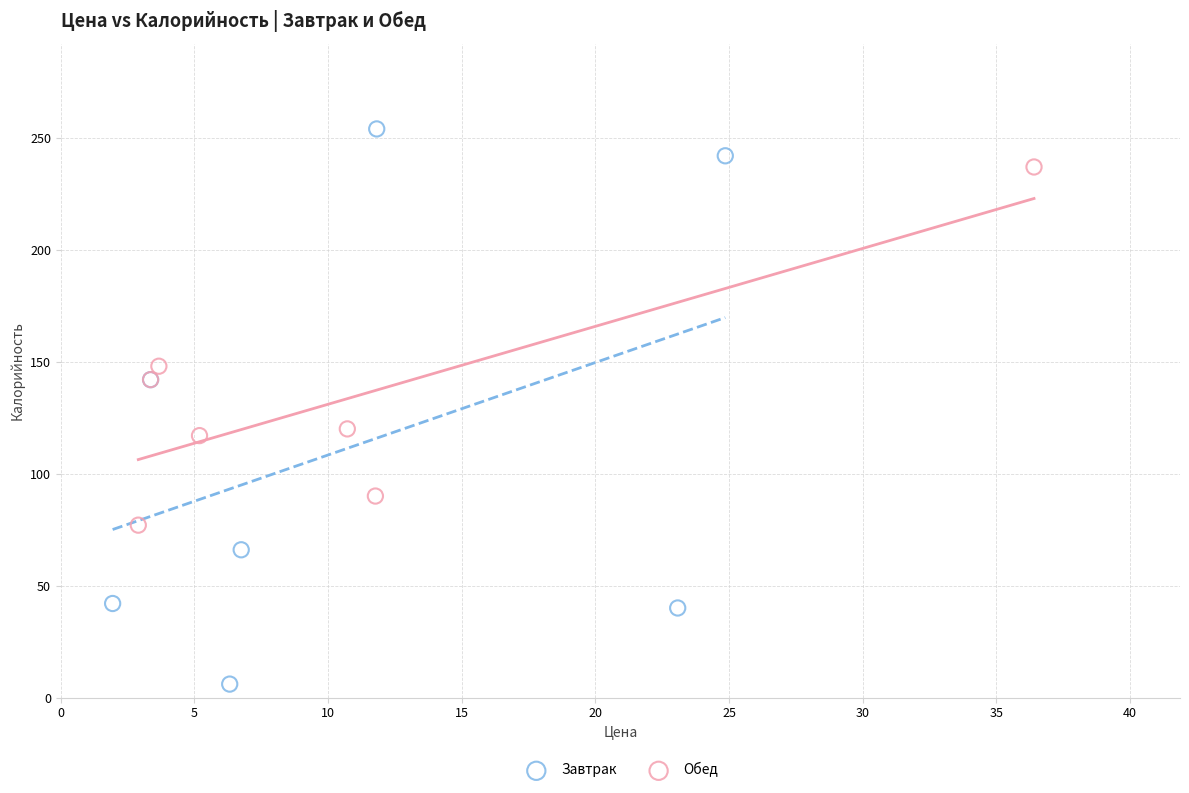

Which series contains the lowest Y value?

Завтрак